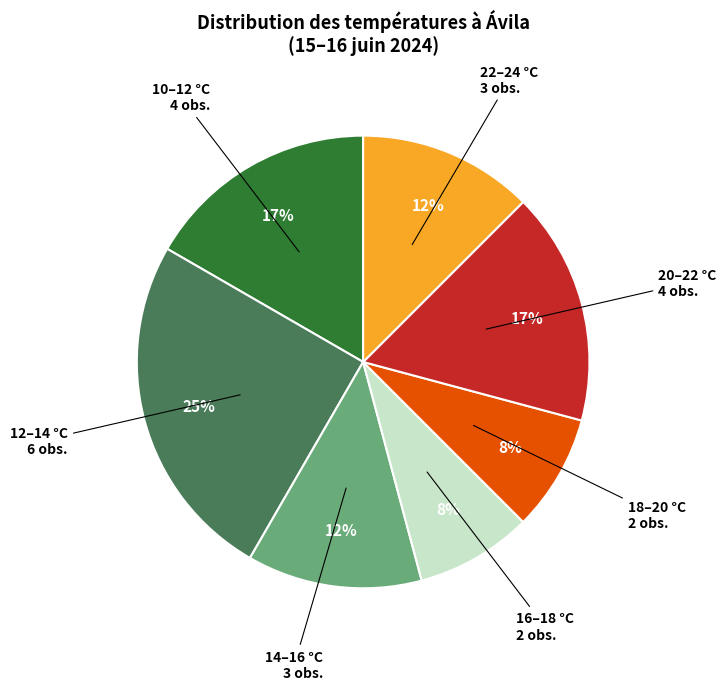

Does any single category account for the majority?

No